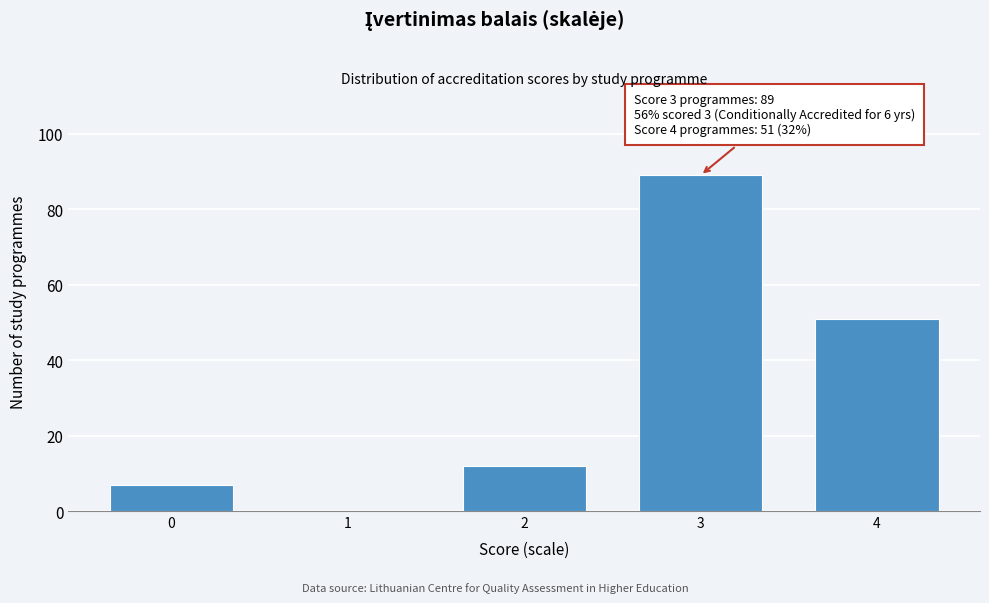

Reading left to right, what are all the values shown in this chart?

0=7	1=0	2=12	3=89	4=51